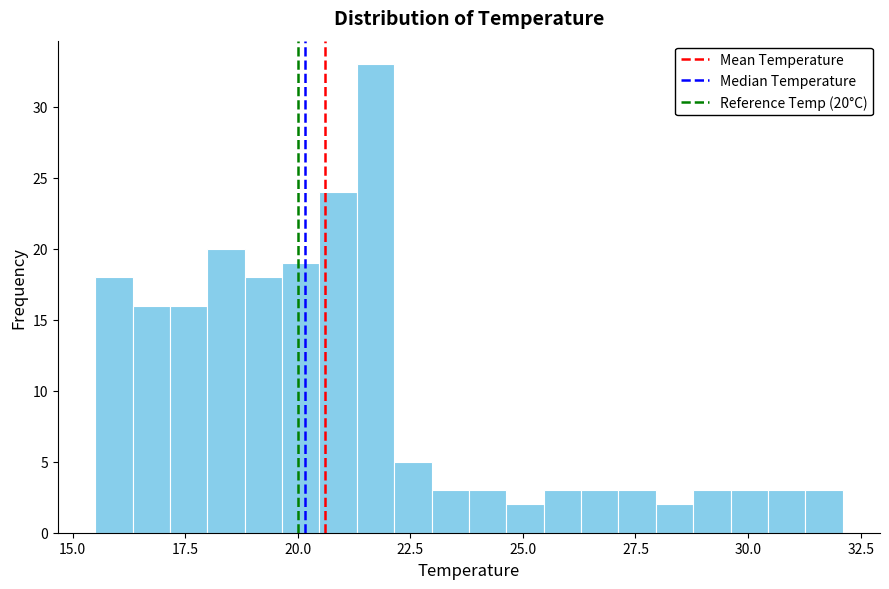

Read against the x-axis, roughly where is the centre of the tallest bar?

21.5